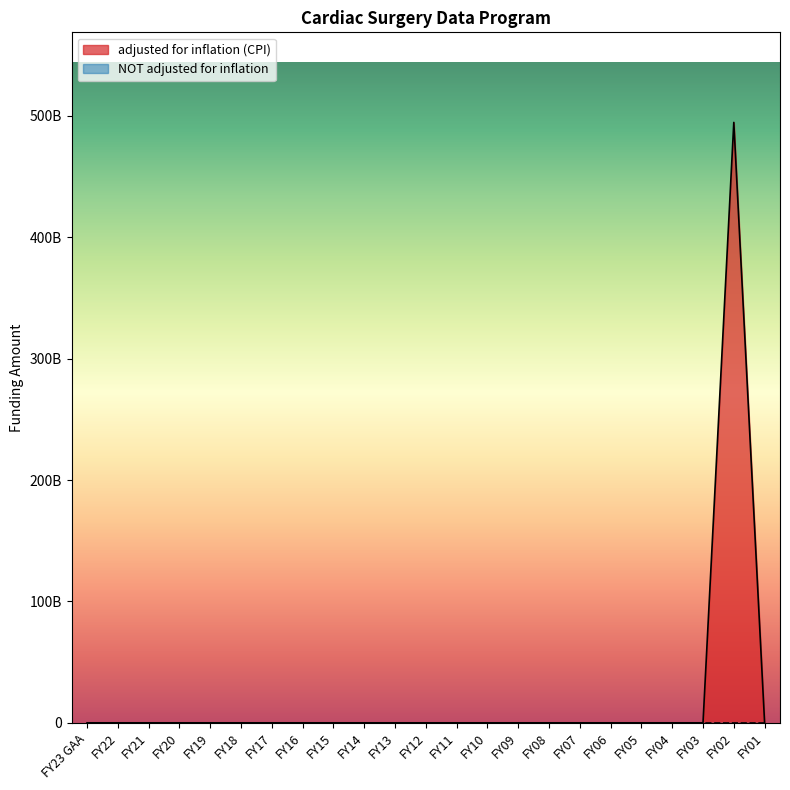

How many points are higher than both their immediate neighbors (excluding endpoints)?

1